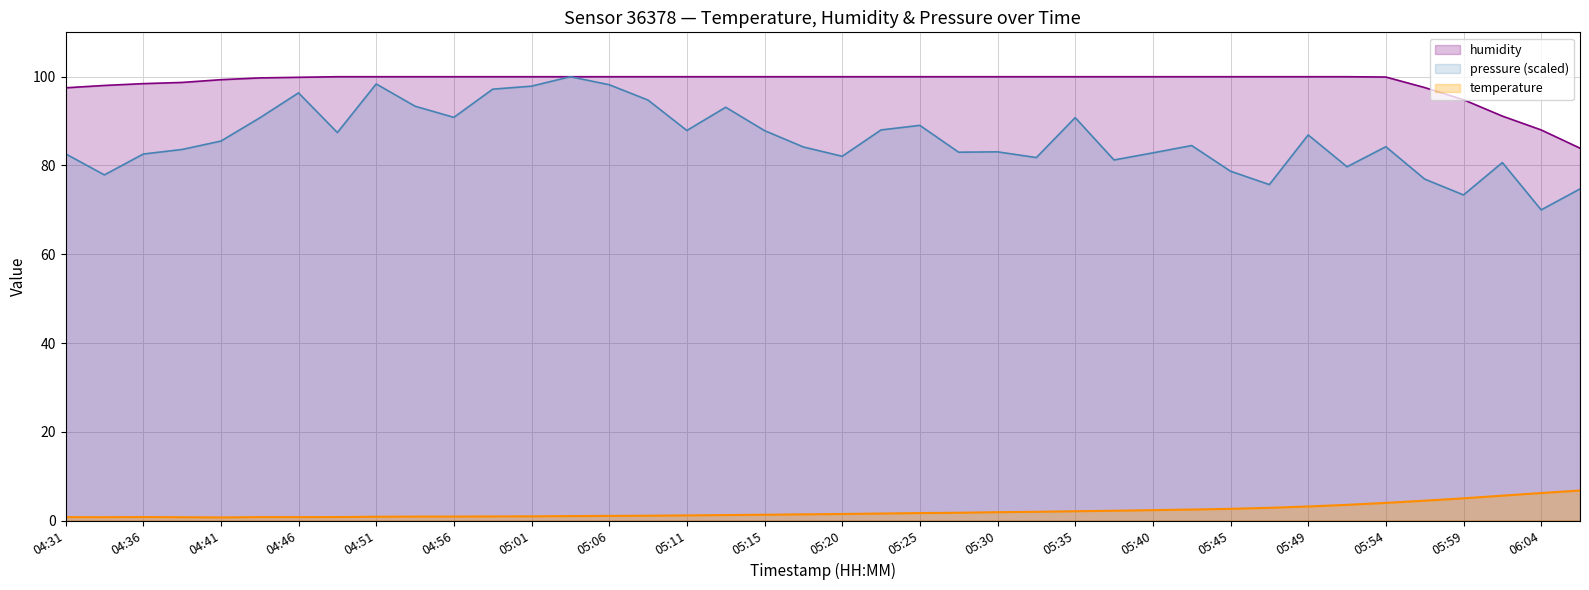

The value of temperature at 05:30 is 1.2. True or false?

False